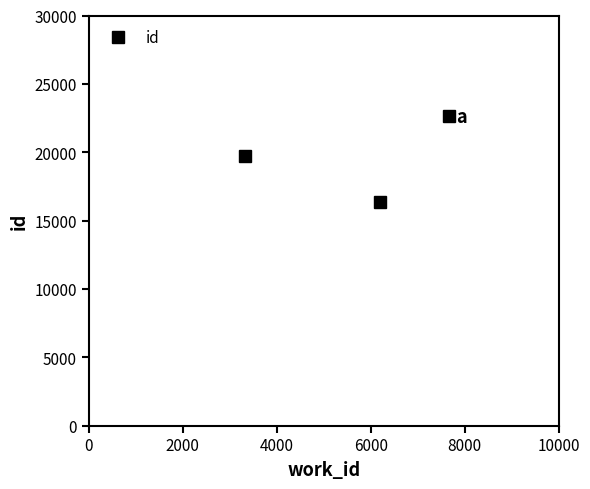

Reading left to right, extract all data points from this chart.

19734	16388	22640